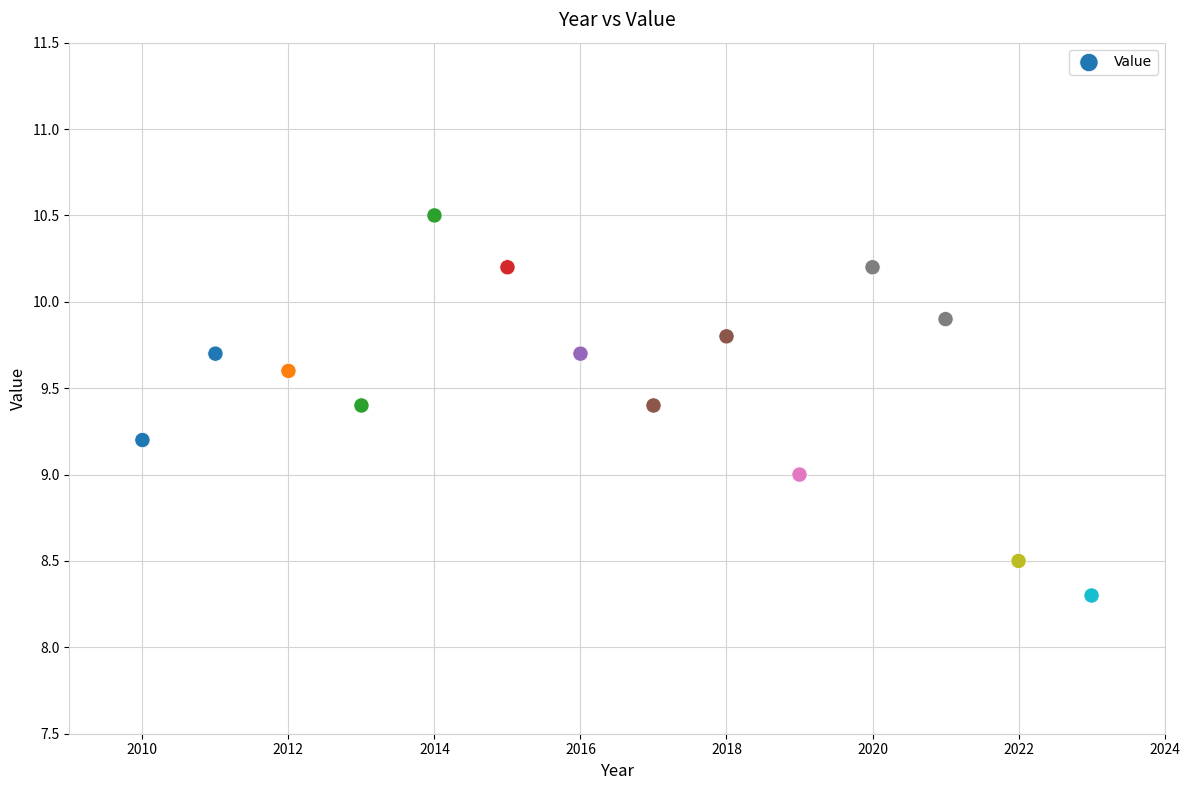

What is the range of X values (max minus min)?

13.0